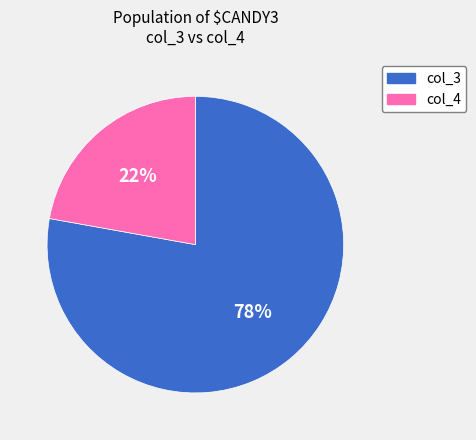

Does any single category account for the majority?

Yes